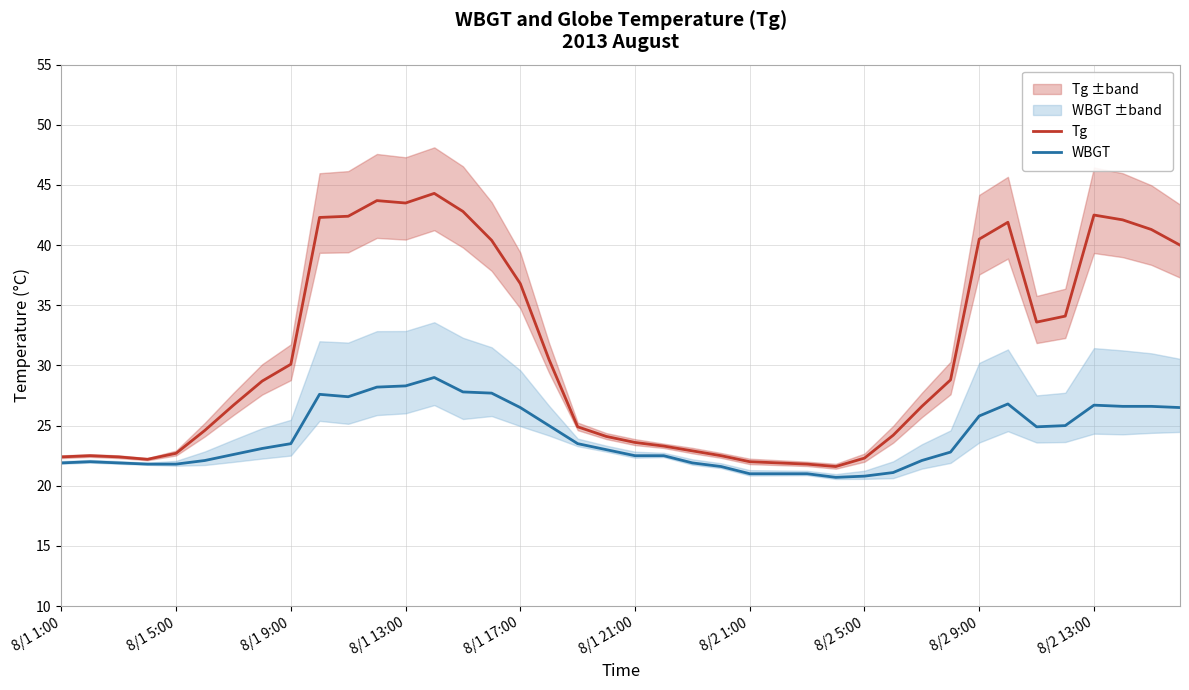

The Tg series shows 33.6 at 8/2 5:00. True or false?

False